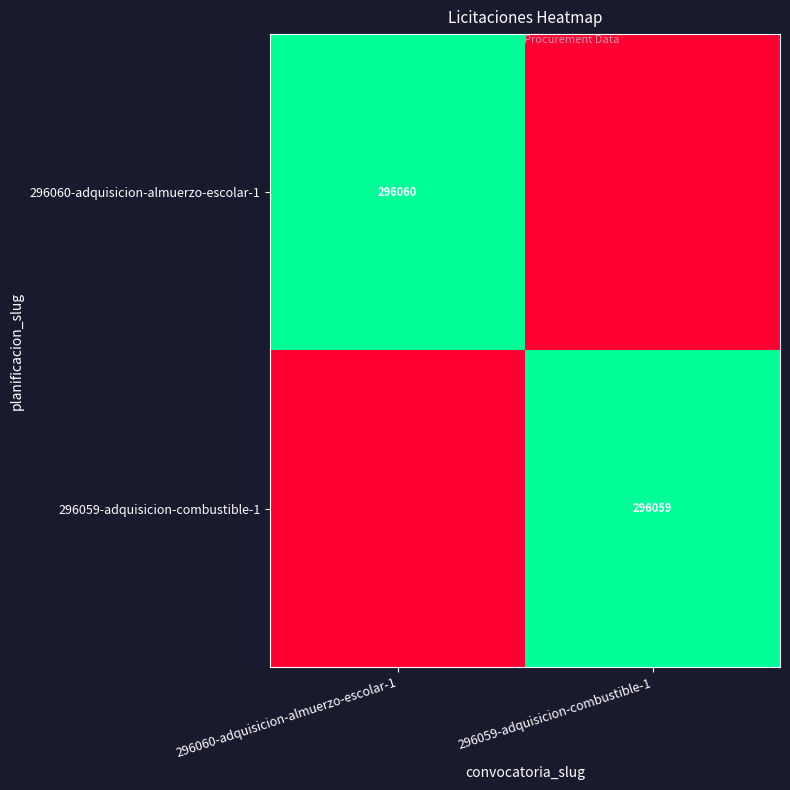

Is it true that 296059-adquisicion-combustible-1 equals 439246 at 296059-adquisicion-combustible-1?

False